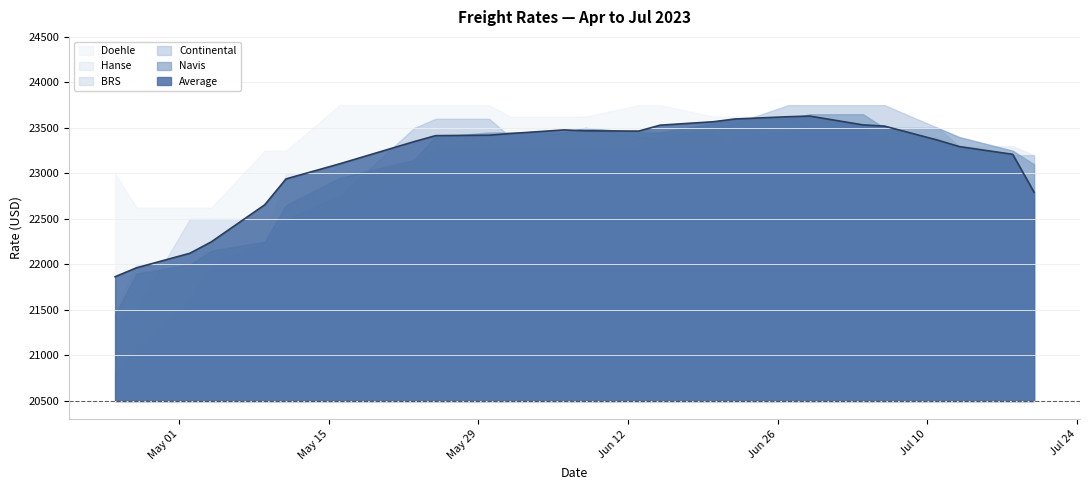

What is the spread (max minus min) of values at 04.07.2023?

350